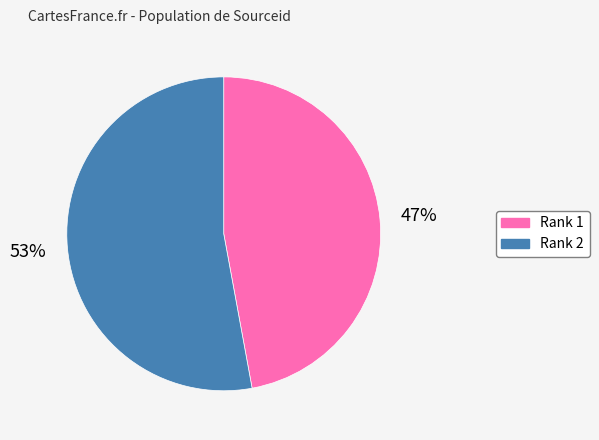

Is there any slice that represents more than half of the pie?

Yes